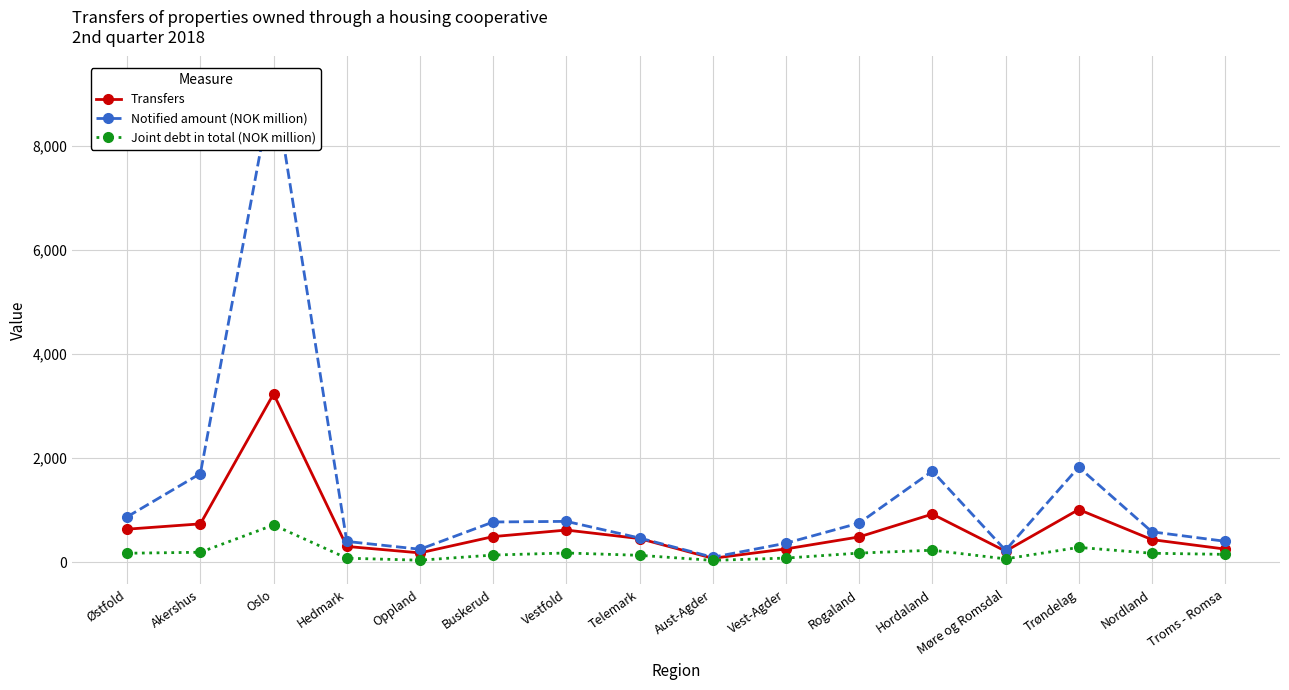

Reading right to left, list all the values displayed in this chart.

Transfers: Troms - Romsa=249	Nordland=431	Trøndelag=1010	Møre og Romsdal=209	Hordaland=922	Rogaland=483	Vest-Agder=252	Aust-Agder=72	Telemark=451	Vestfold=615	Buskerud=489	Oppland=176	Hedmark=300	Oslo=3234	Akershus=734	Østfold=632
Notified amount (NOK million): Troms - Romsa=399	Nordland=581	Trøndelag=1825	Møre og Romsdal=226	Hordaland=1748	Rogaland=749	Vest-Agder=362	Aust-Agder=92	Telemark=462	Vestfold=782	Buskerud=770	Oppland=246	Hedmark=396	Oslo=9261	Akershus=1701	Østfold=870
Joint debt in total (NOK million): Troms - Romsa=147	Nordland=169	Trøndelag=281	Møre og Romsdal=61	Hordaland=227	Rogaland=172	Vest-Agder=76	Aust-Agder=32	Telemark=129	Vestfold=174	Buskerud=134	Oppland=35	Hedmark=74	Oslo=712	Akershus=188	Østfold=169